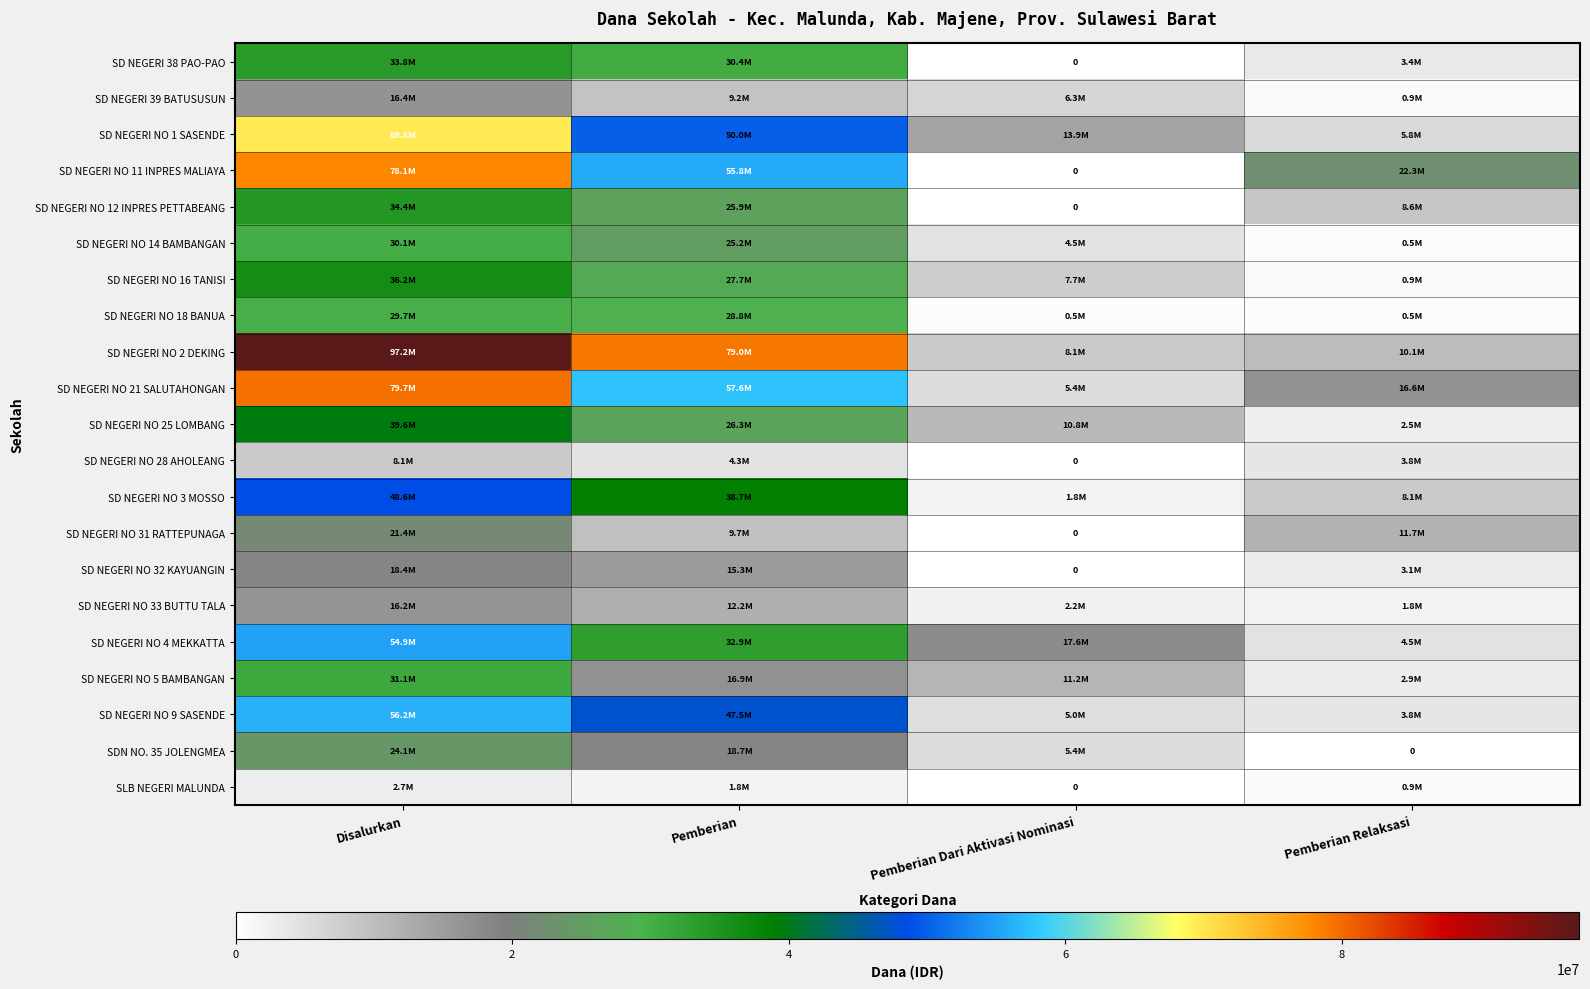

Count the SD NEGERI 38 PAO-PAO values in the range 3375000 to 33750000.

3